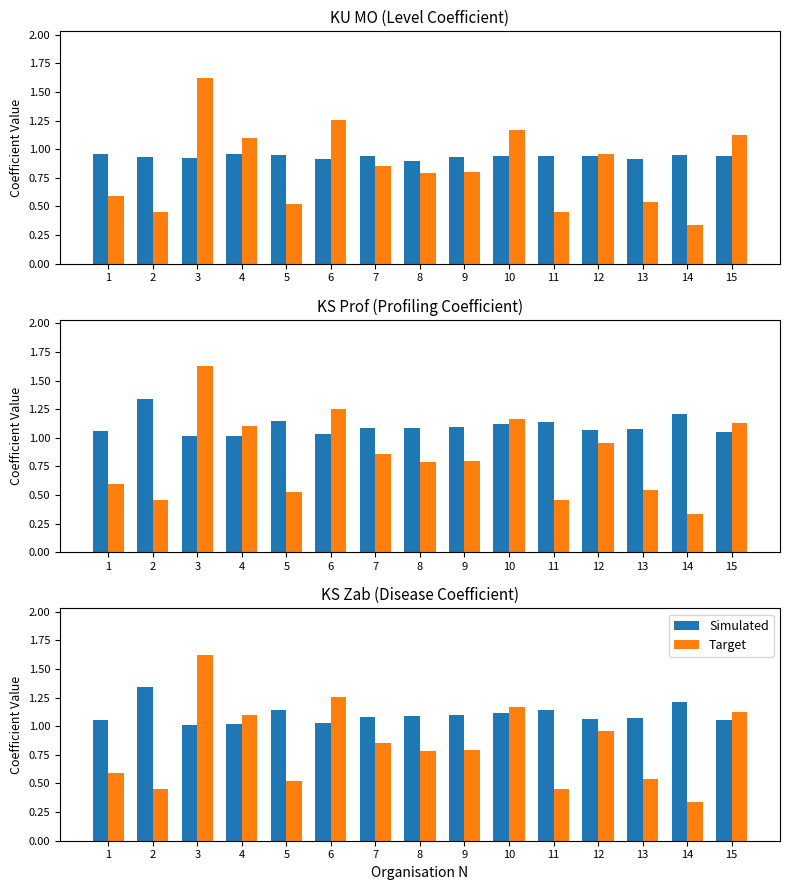

Rank the series by their average value, from highest to lowest.

Simulated, Target